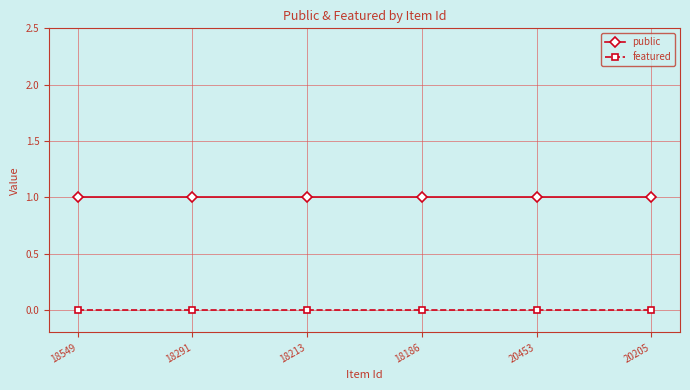

True or false: featured and public cross at least once.

False